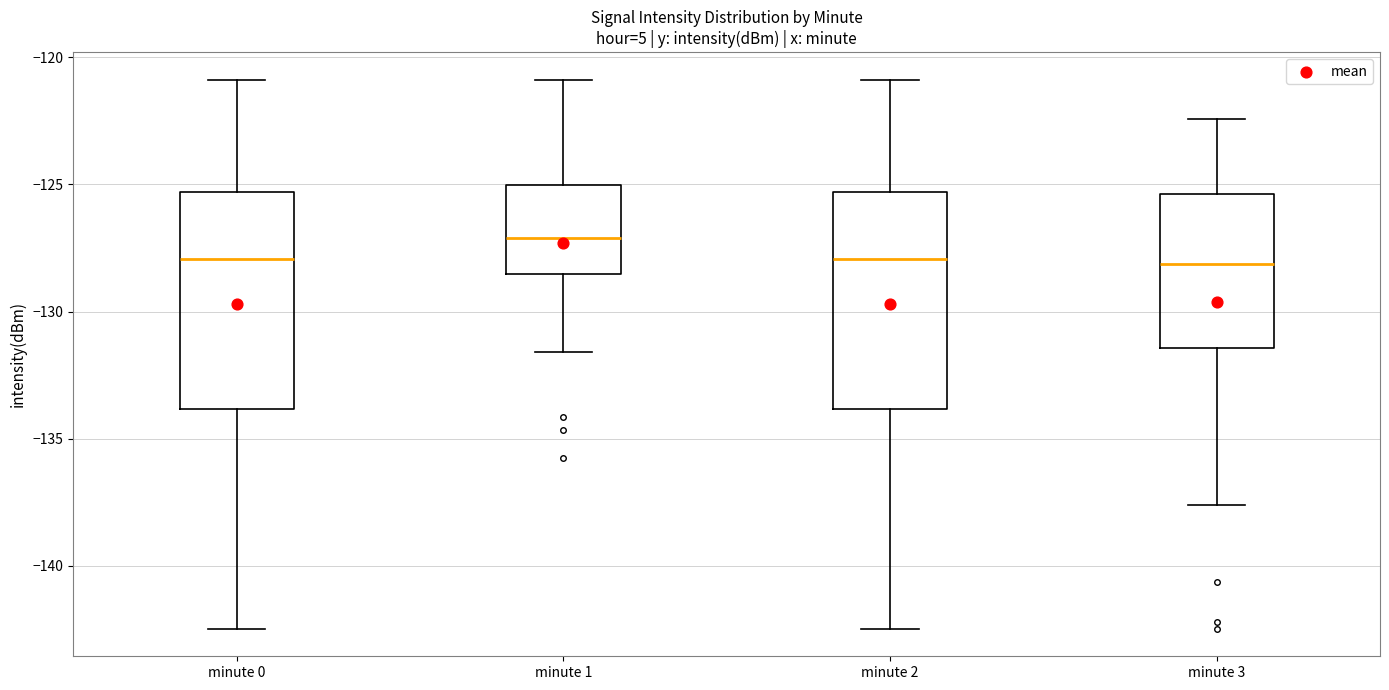

Reading left to right, transcribe this box plot: for each box, give where its median line is, the range the box spans, and where its two whiskers end, as read against the y-axis. The values are not printed on the chart, so give them approximately, as read against the axis.

minute 0: median -128.0, box -134.0 to -125.5, whiskers -142.5 to -121.0
minute 1: median -127.0, box -128.5 to -125.0, whiskers -131.5 to -121.0
minute 2: median -128.0, box -134.0 to -125.5, whiskers -142.5 to -121.0
minute 3: median -128.0, box -131.5 to -125.5, whiskers -137.5 to -122.5